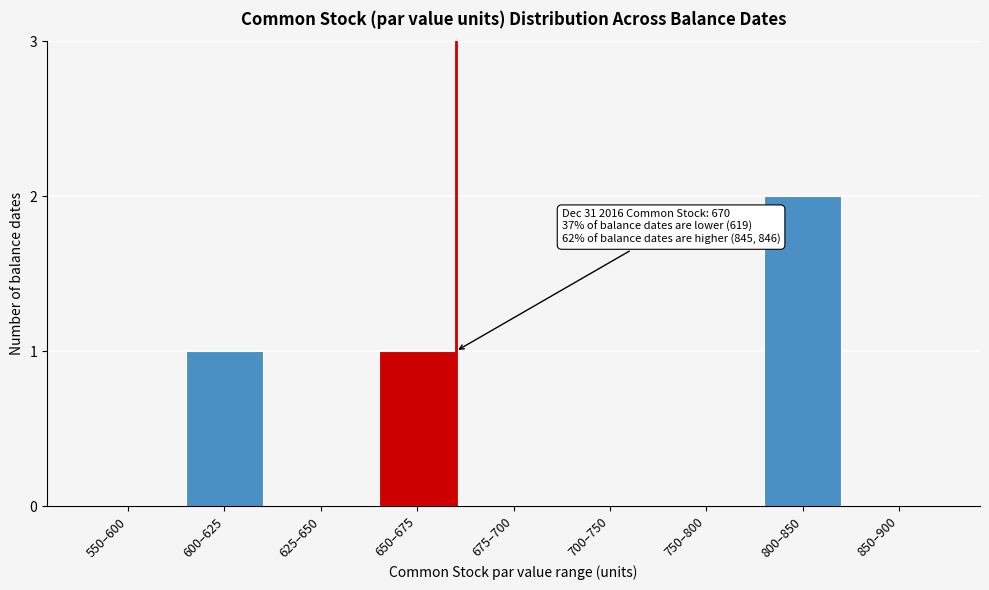

Reading left to right, what are all the values shown in this chart?

550–600=0	600–625=1	625–650=0	650–675=1	675–700=0	700–750=0	750–800=0	800–850=2	850–900=0